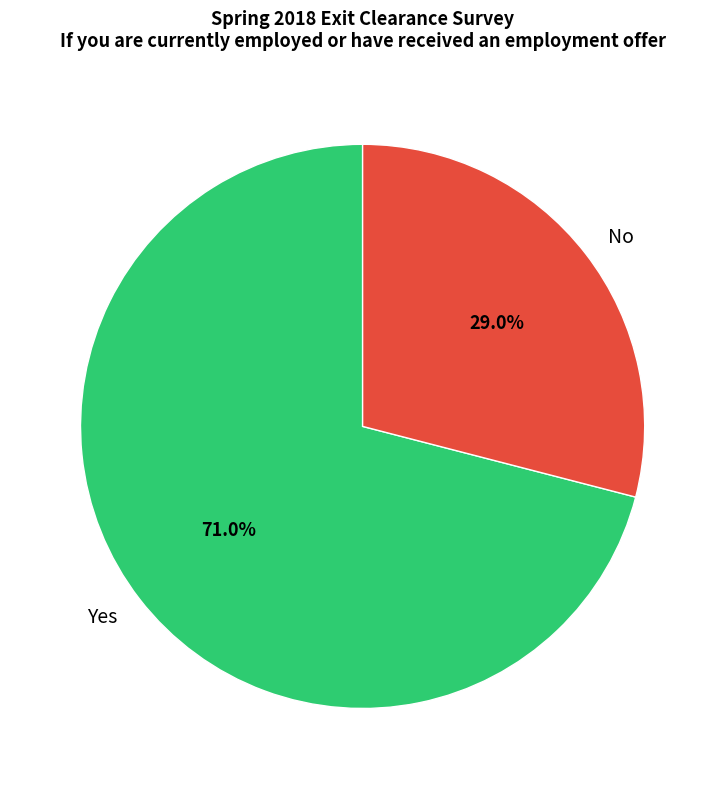

Which slice represents more than half of the pie?

Yes